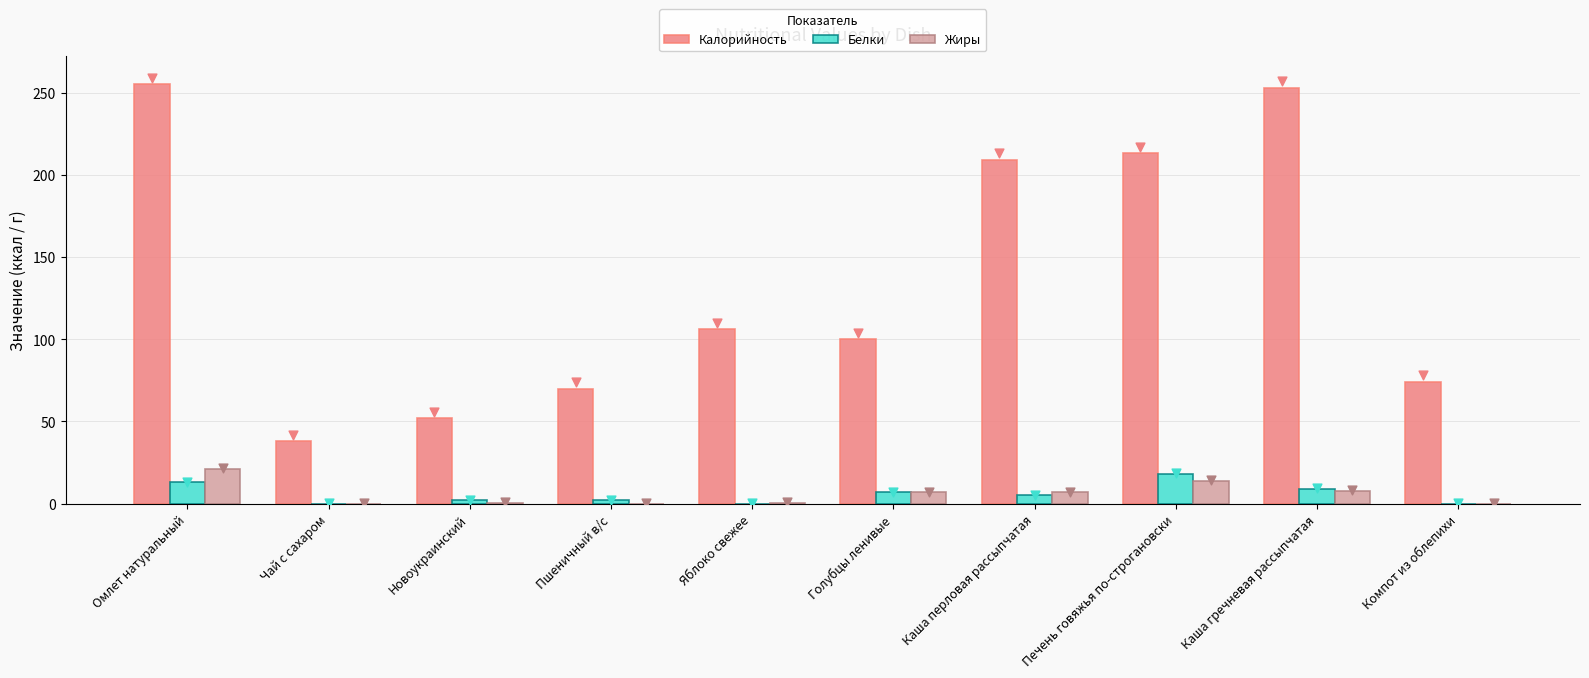

At which category is the sum across all series the highest?

Омлет натуральный